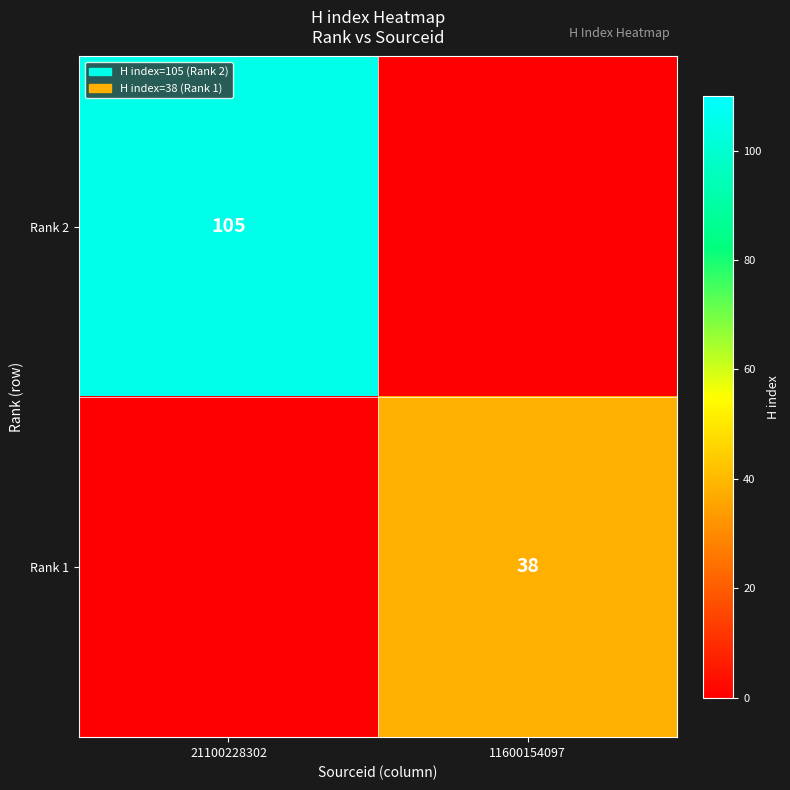

Is the value of Rank 1 at 11600154097 greater than the value of Rank 2 at 21100228302?

No